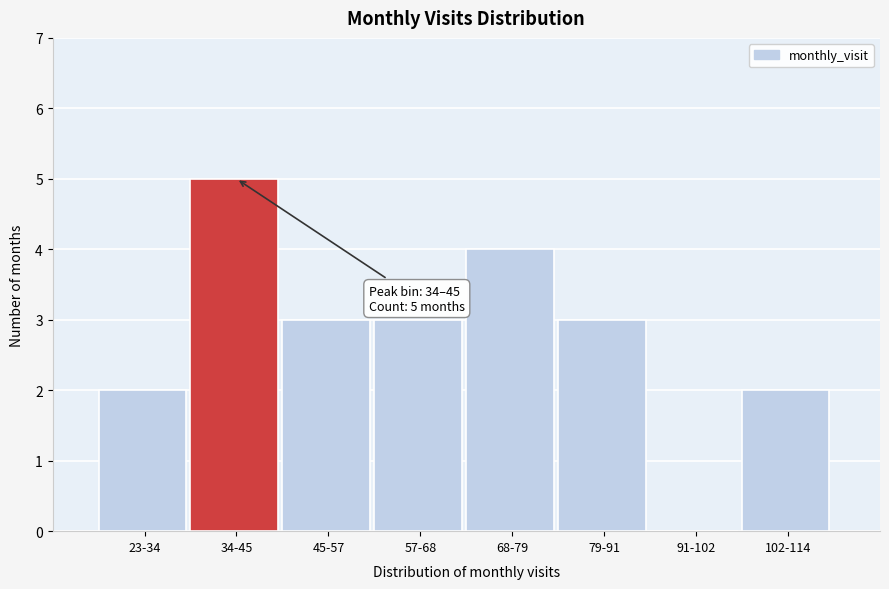

Reading left to right, extract all data points from this chart.

23-34=2	34-45=5	45-57=3	57-68=3	68-79=4	79-91=3	91-102=0	102-114=2